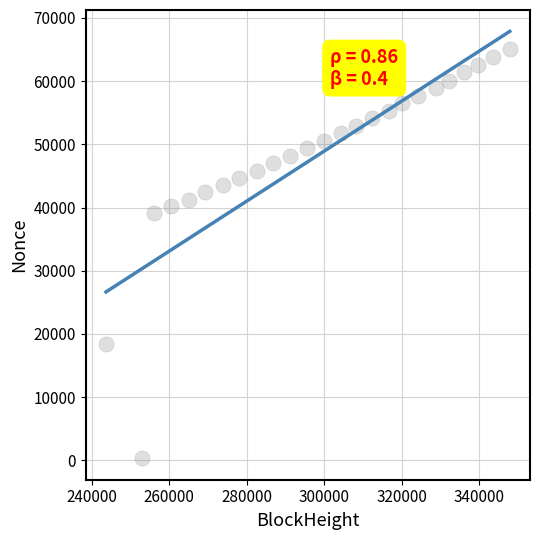

What Y value in the scatter plot is closest to 32665?

39158